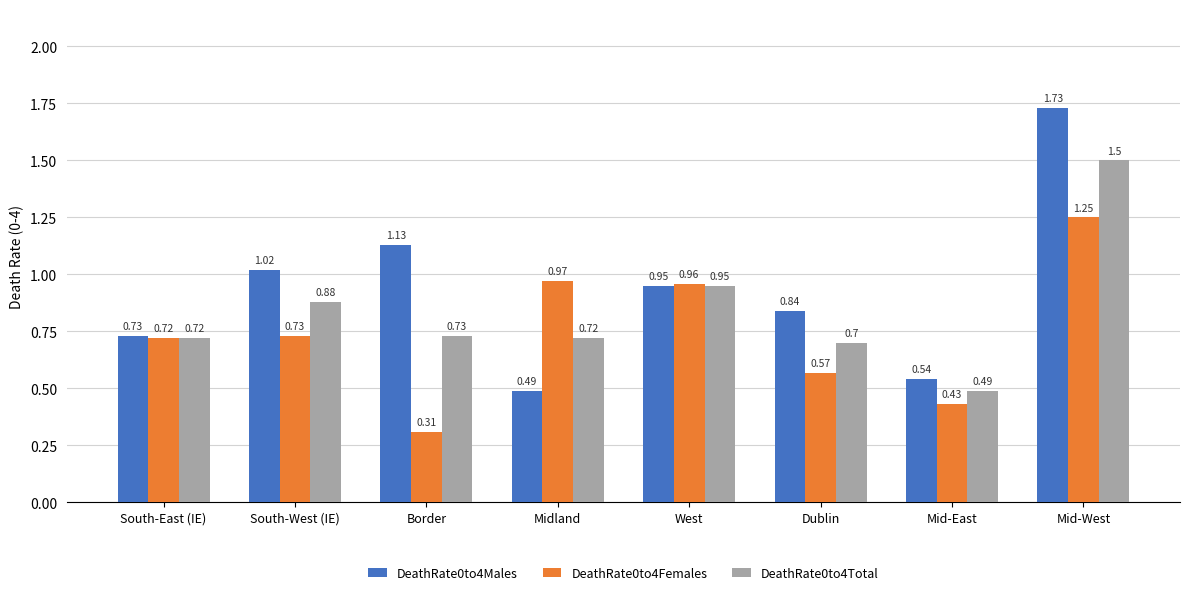

Count the number of categories in the chart.

8